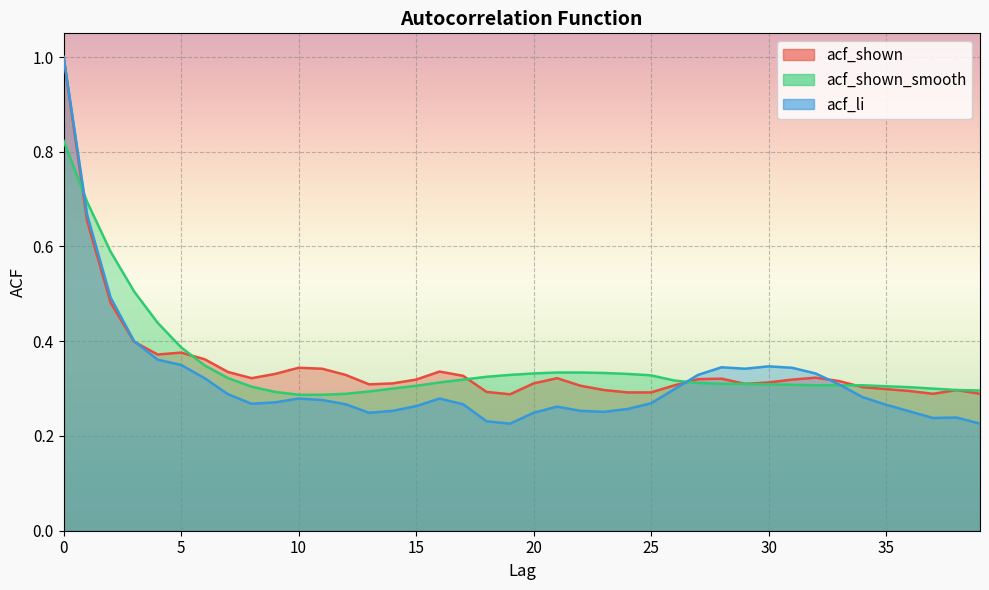

How many intersections are there between acf_shown and acf_li?

3